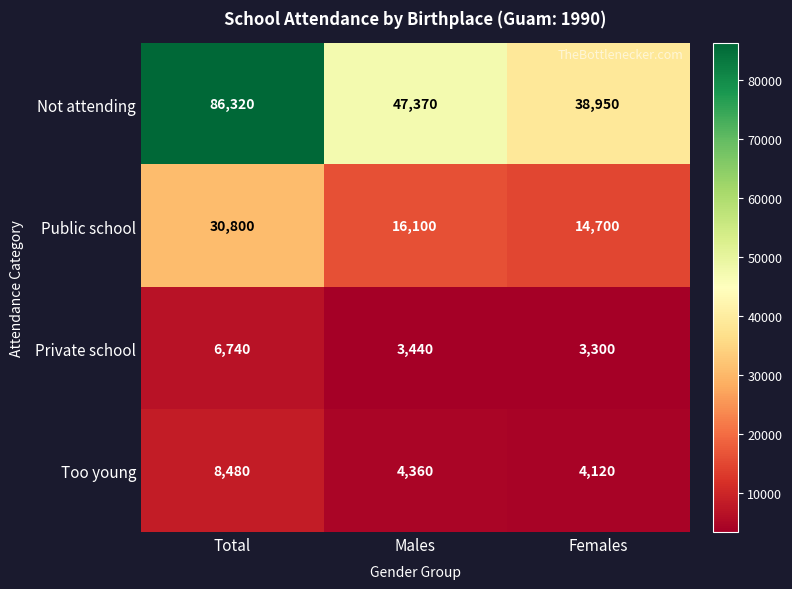

How many data points does each series have?

3